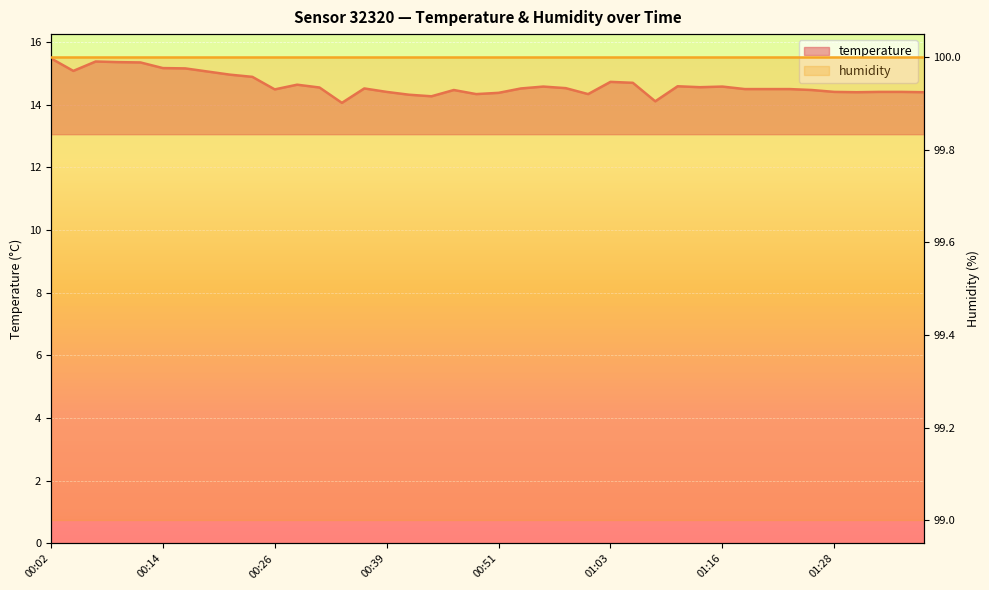

What is the label of the 15th point from the right?

01:03